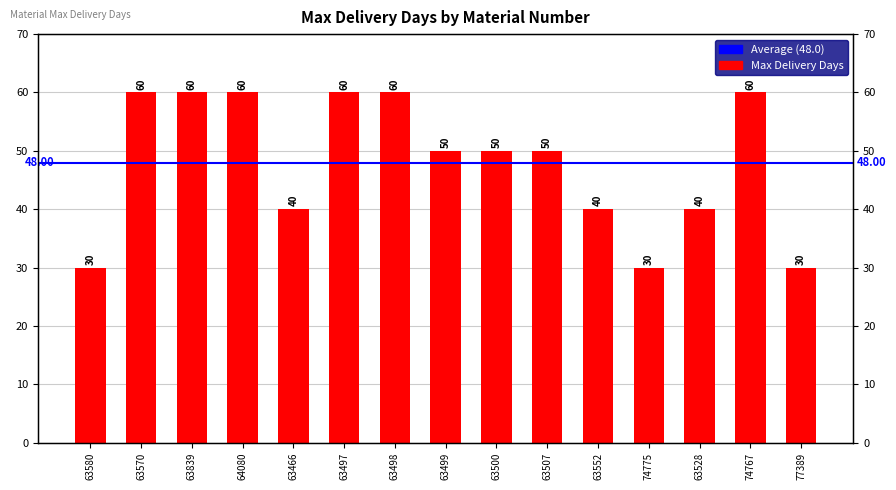

How many values exceed 50?

6